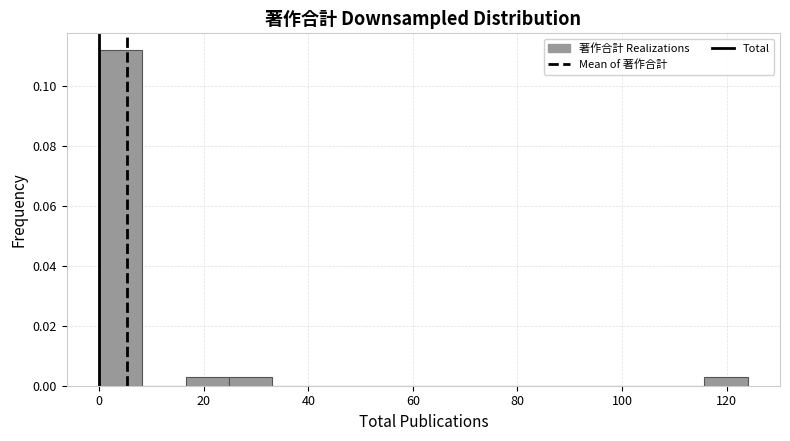

How tall is the bar that spans 16 to 24 on the x-axis? Neither the bar edges nor the heights are printed on the chart, so give them approximately, as read against the axes.

0.002